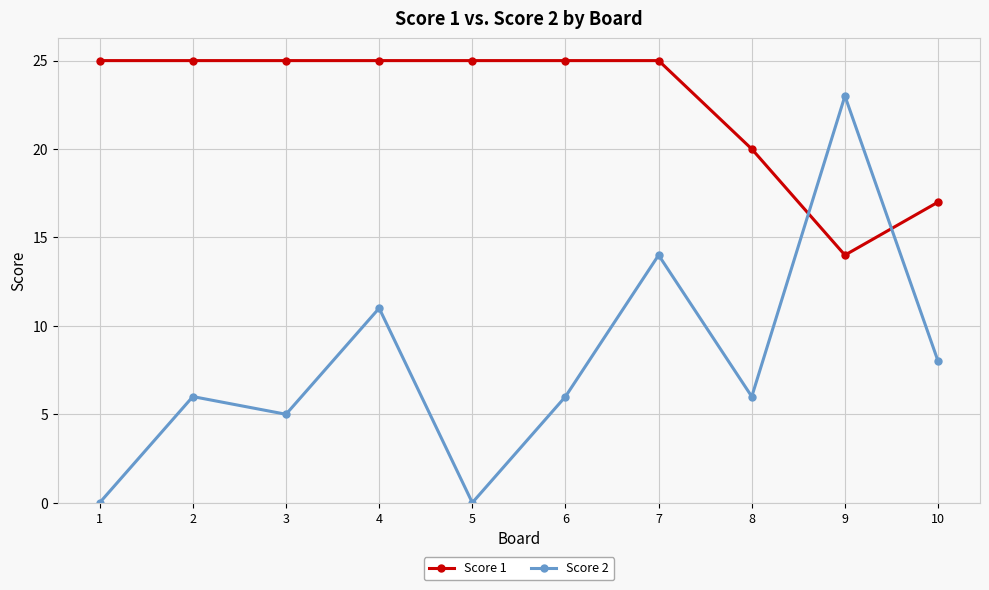

What is the difference between the highest and lowest values at 5?

25